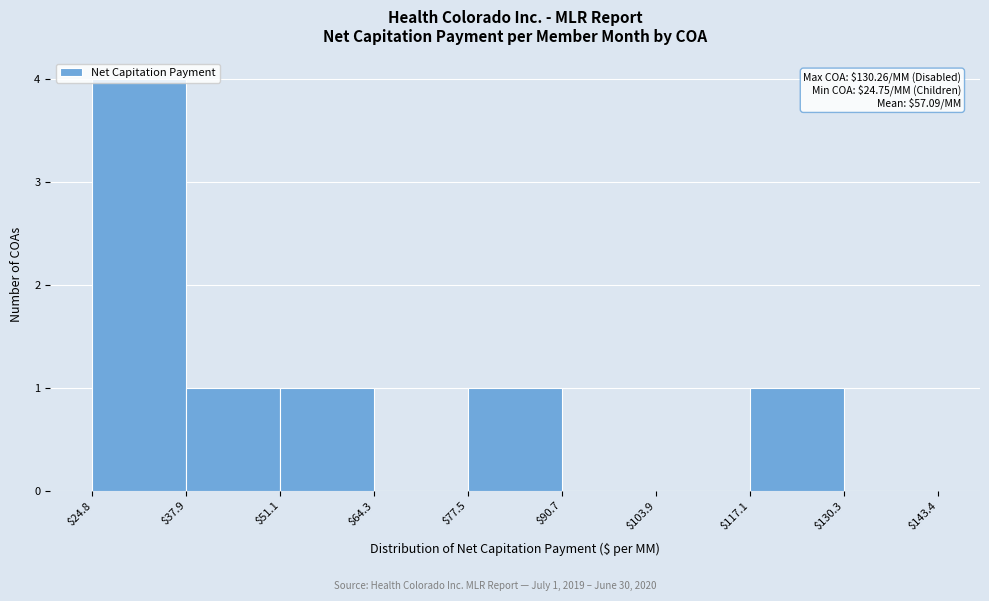

Which range on the x-axis has the tallest bar?

$24.8 to $37.9